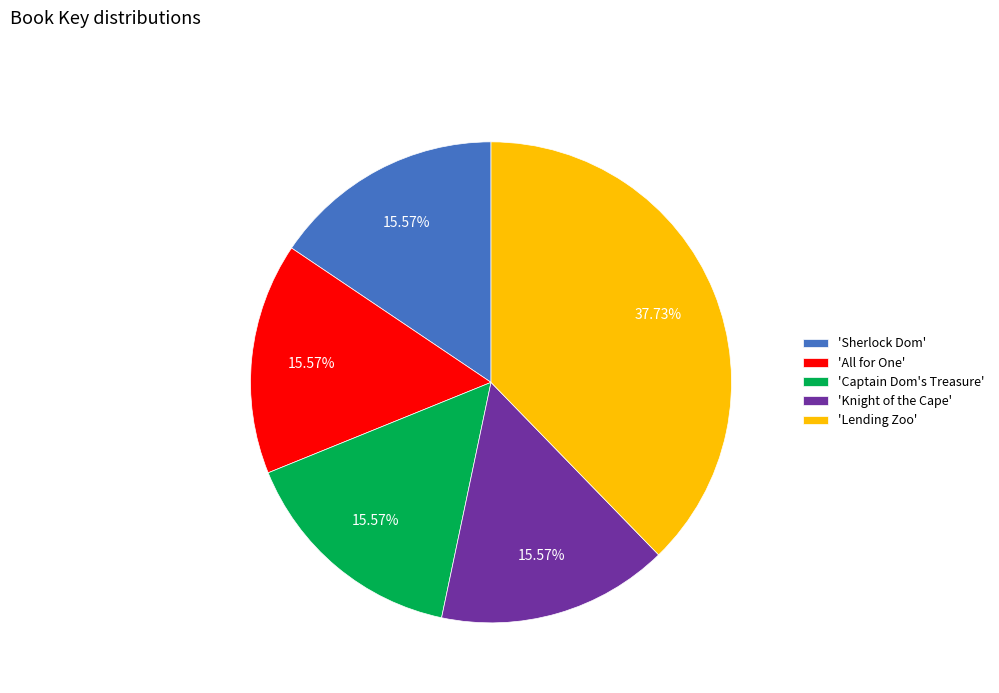

Do 'All for One' and 'Lending Zoo' together represent more than half of the pie?

Yes